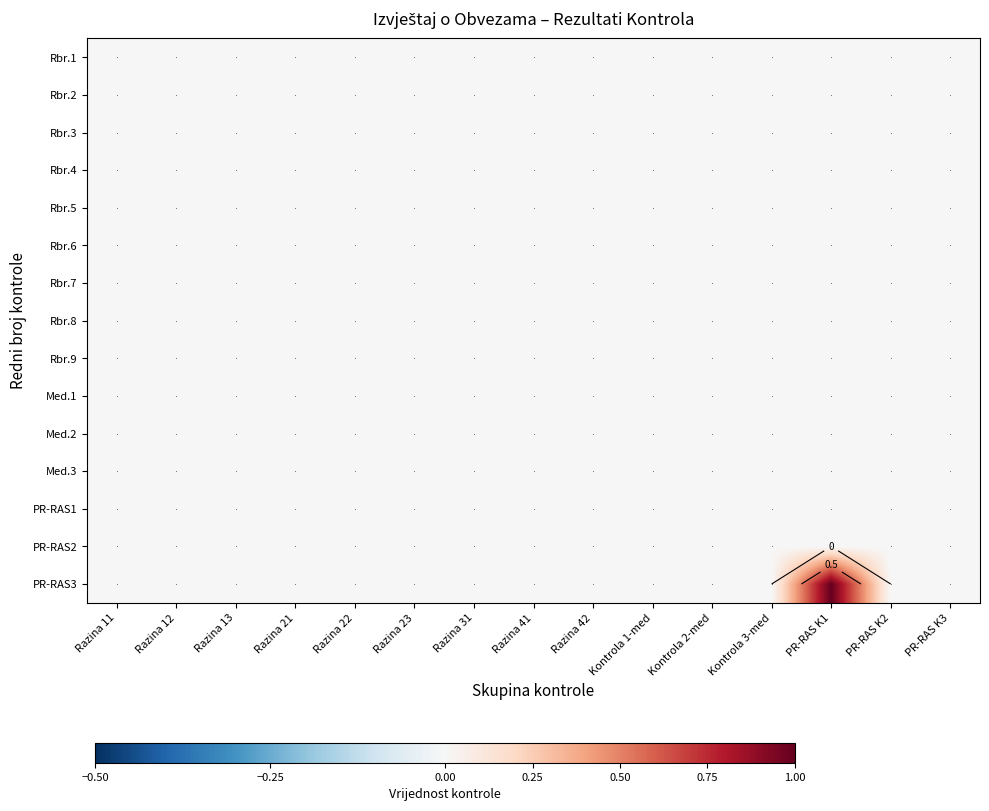

How many data points does each series have?

15